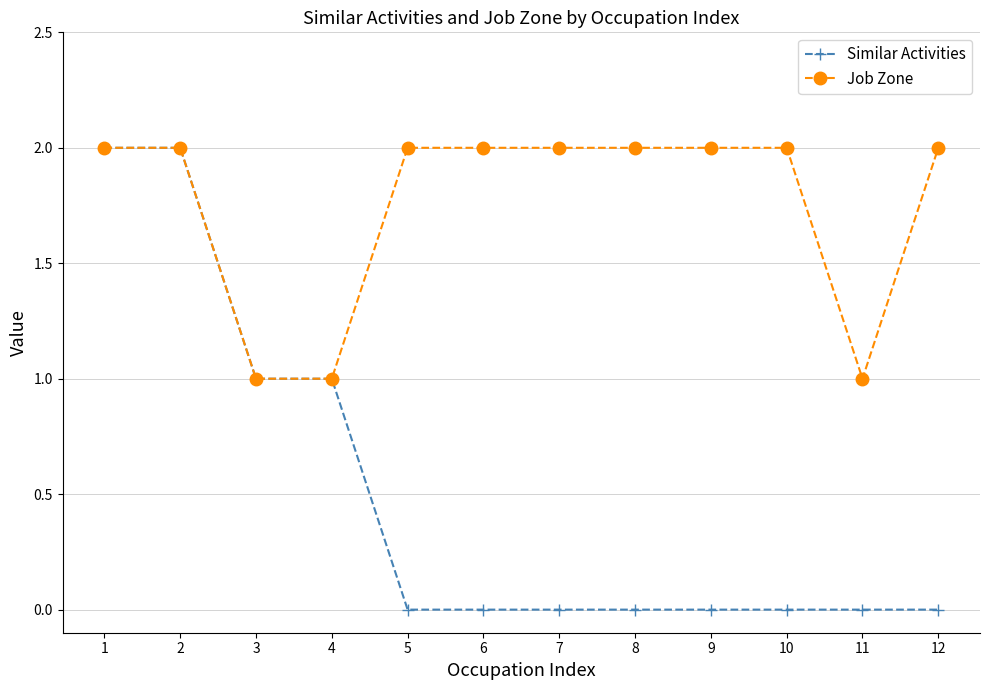

Which series changed the most between 2 and 12?

Similar Activities